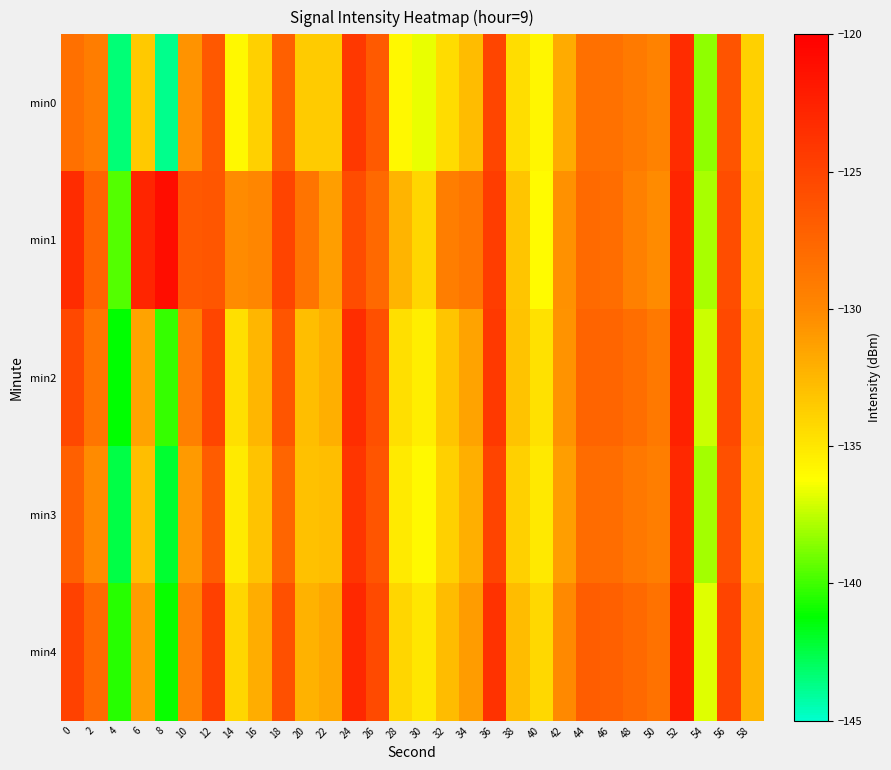

Rank the series at 46 from highest to lowest value.

min4, min2, min1, min3, min0